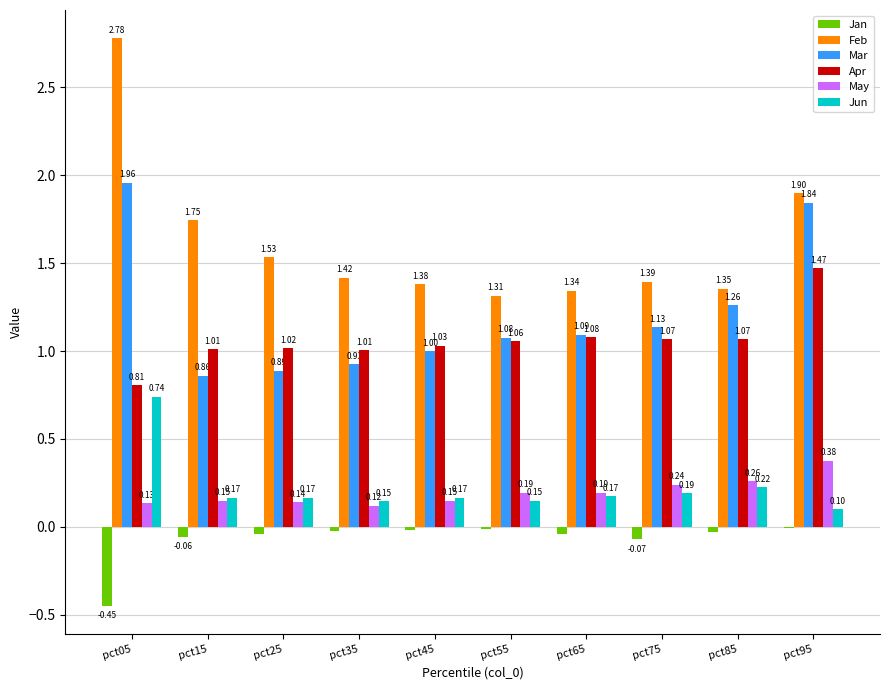

Which series changed the most between pct45 and pct85?

Mar